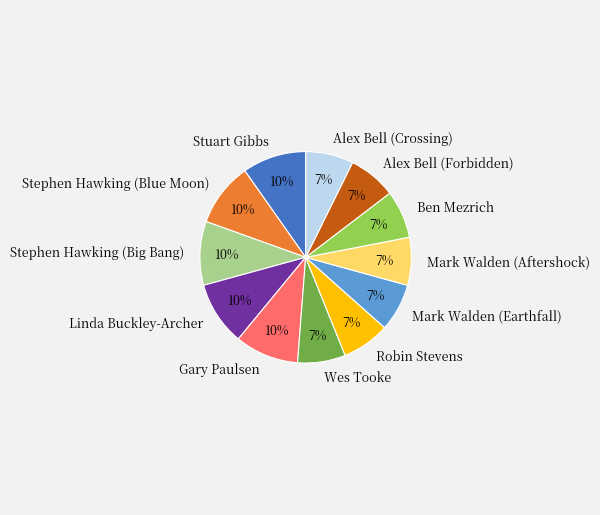

To the nearest percent, what is the average slice percentage?

8%